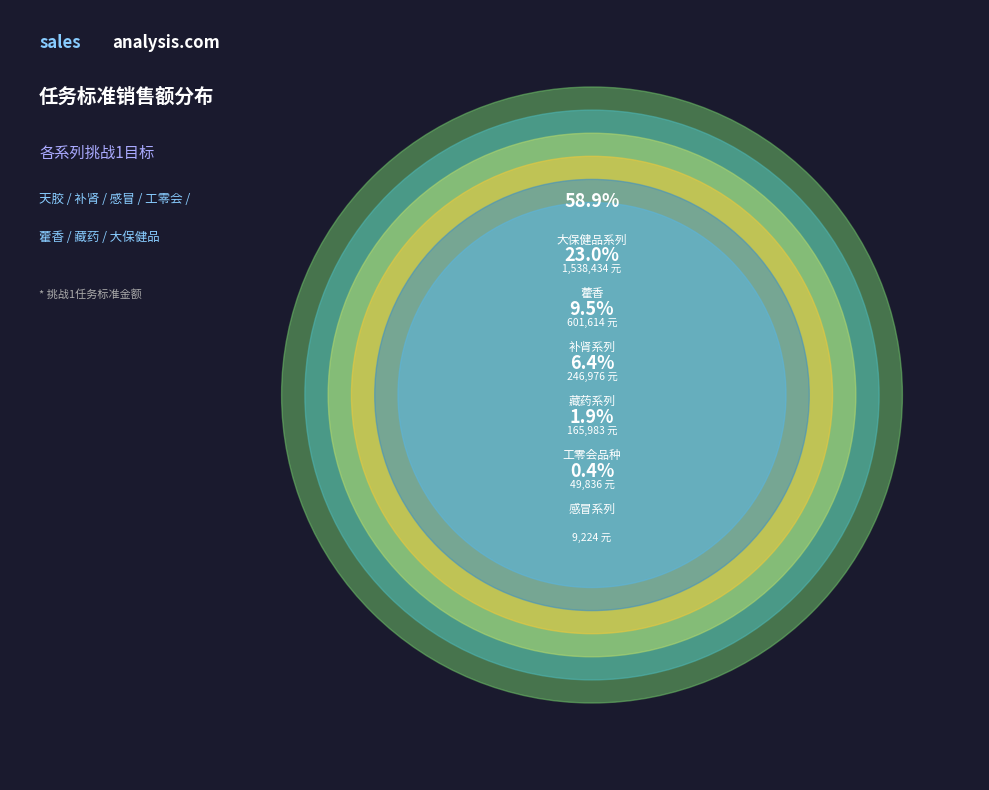

Count the number of slices in the pie.

6